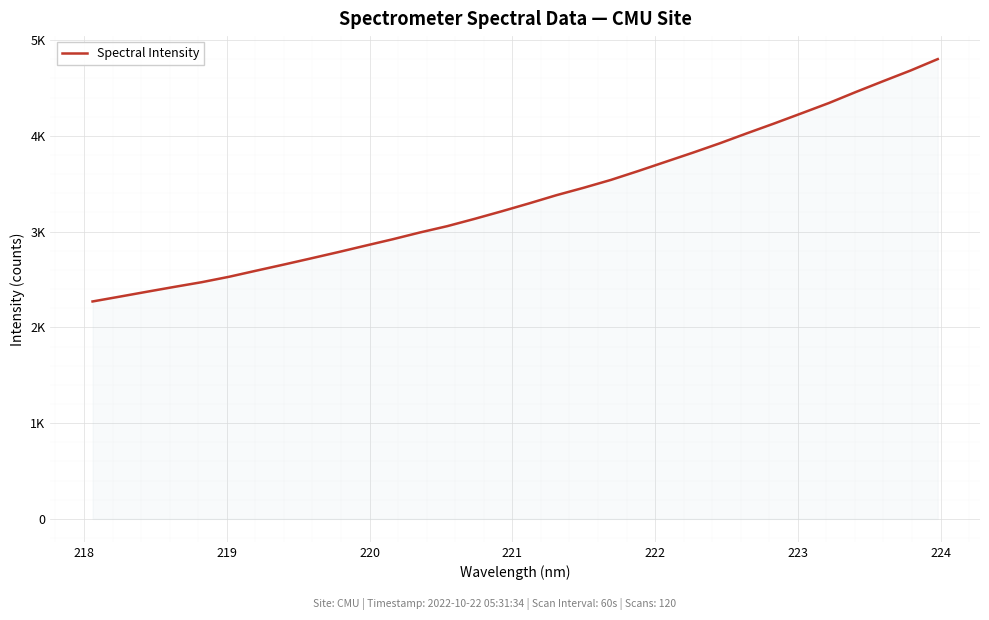

What is the average value?

3354.6